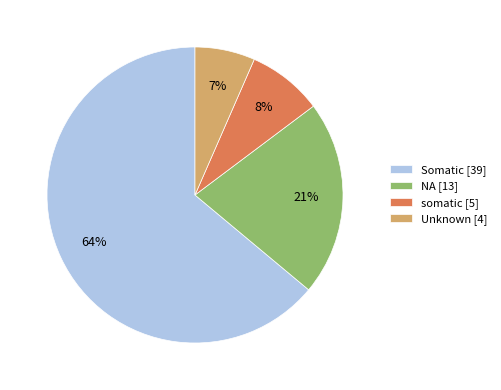

How many segments does this pie chart have?

4